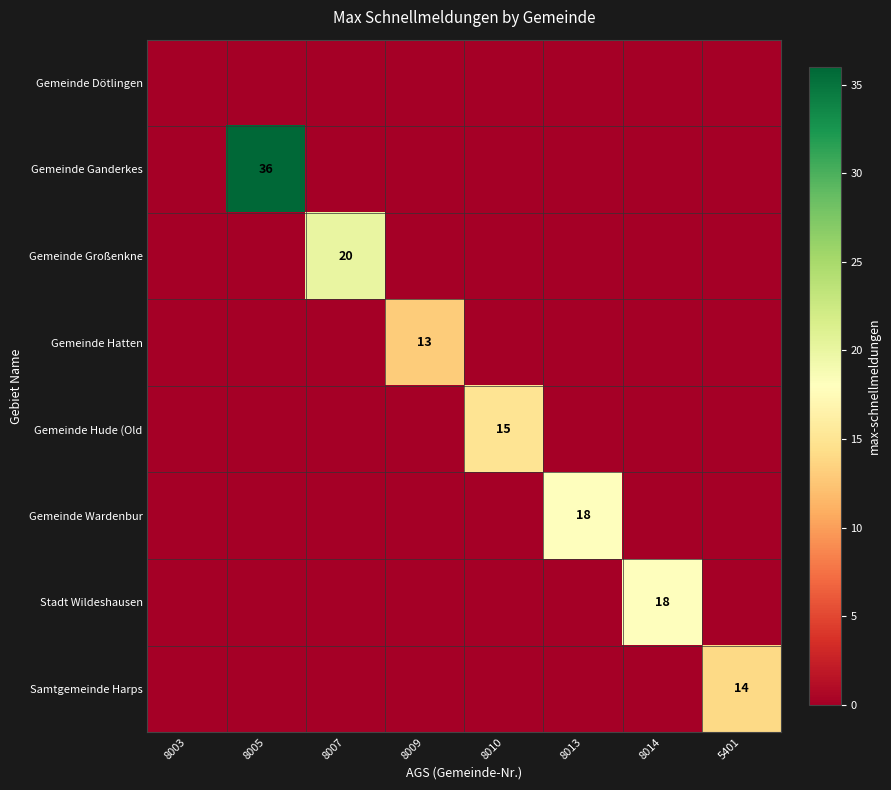

True or false: Gemeinde Hude (Old has a value of 8 at 8003.

False